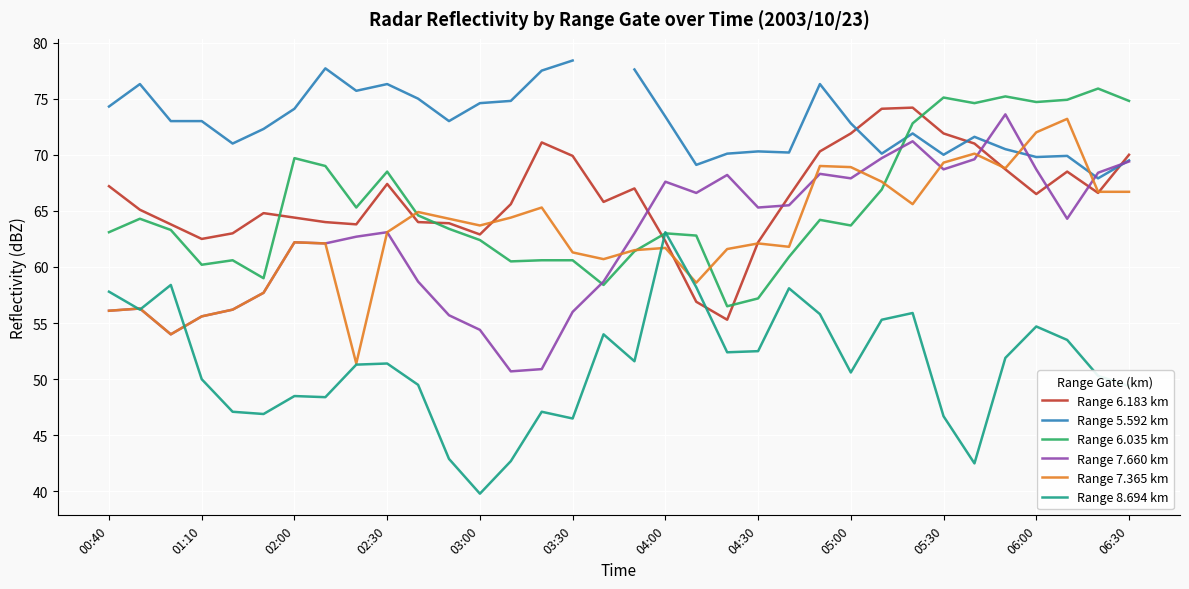

True or false: Range 6.035 km has a value of 42.3 at 05:30.

False